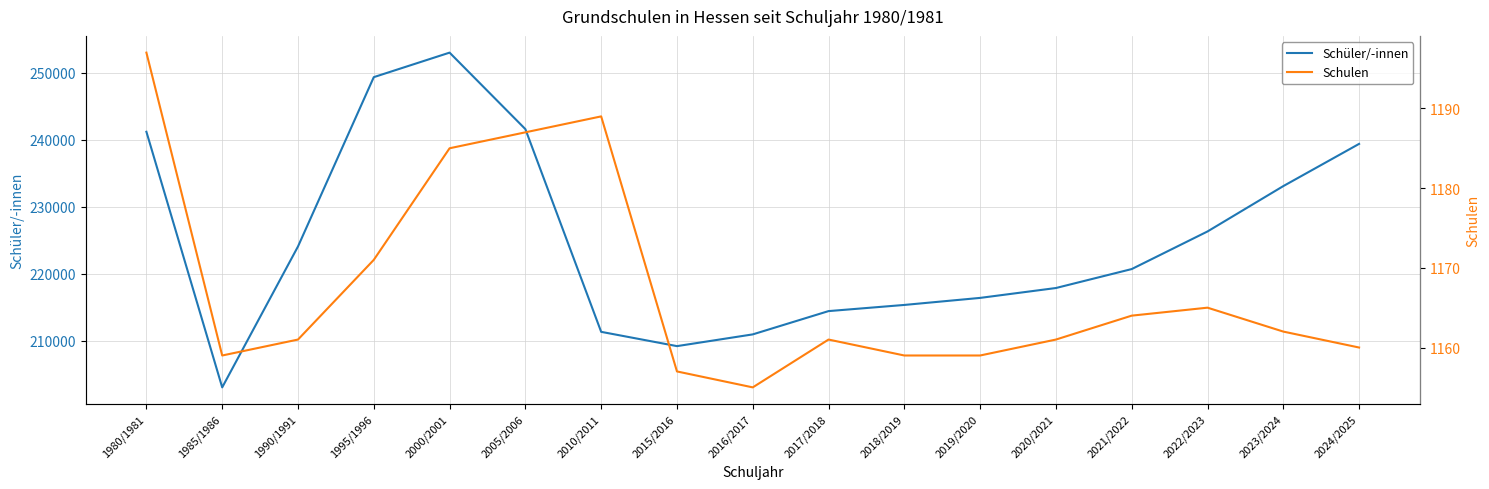

How many lines are shown in the chart?

2